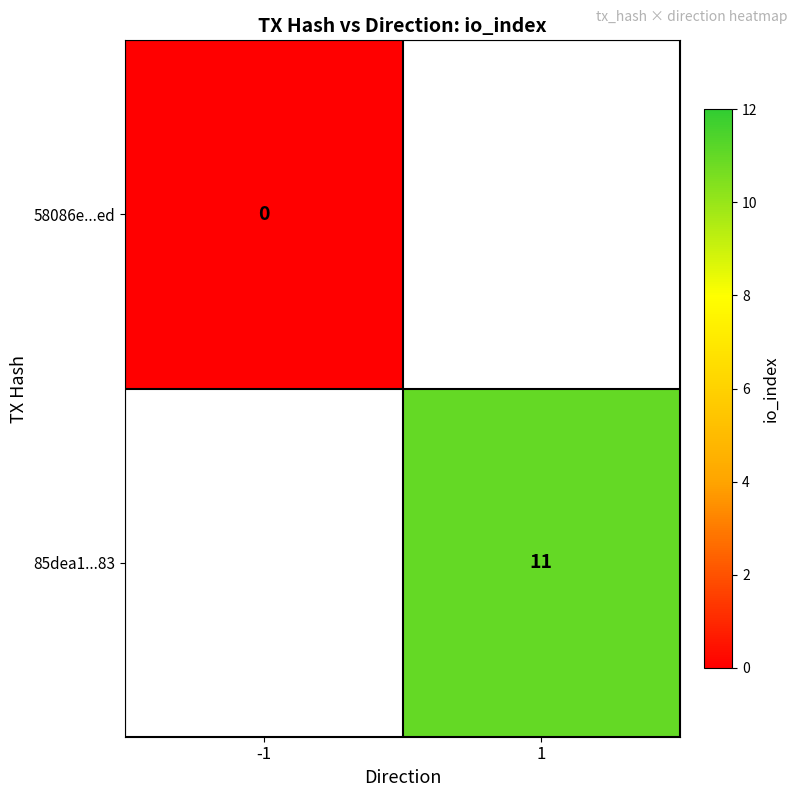

The 85dea1...83 series shows 11 at 1. True or false?

True